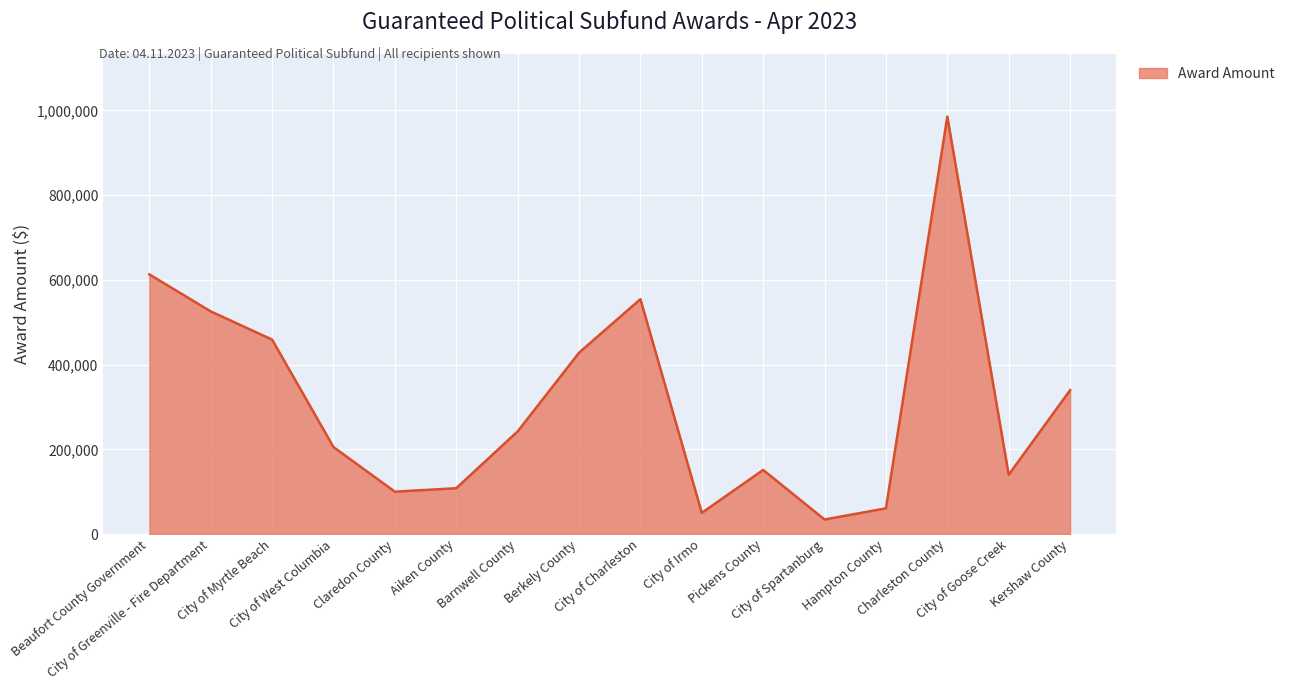

How many lines are shown in the chart?

1